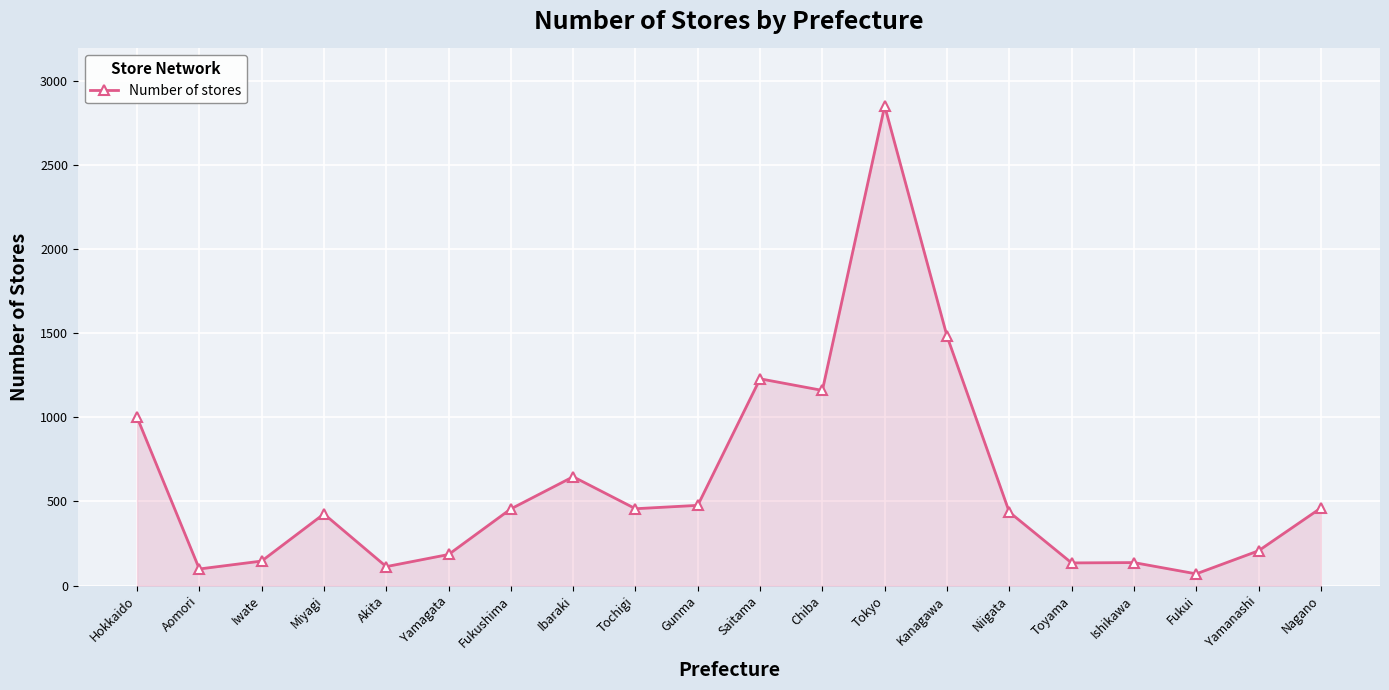

The value at Iwate is 146. True or false?

True